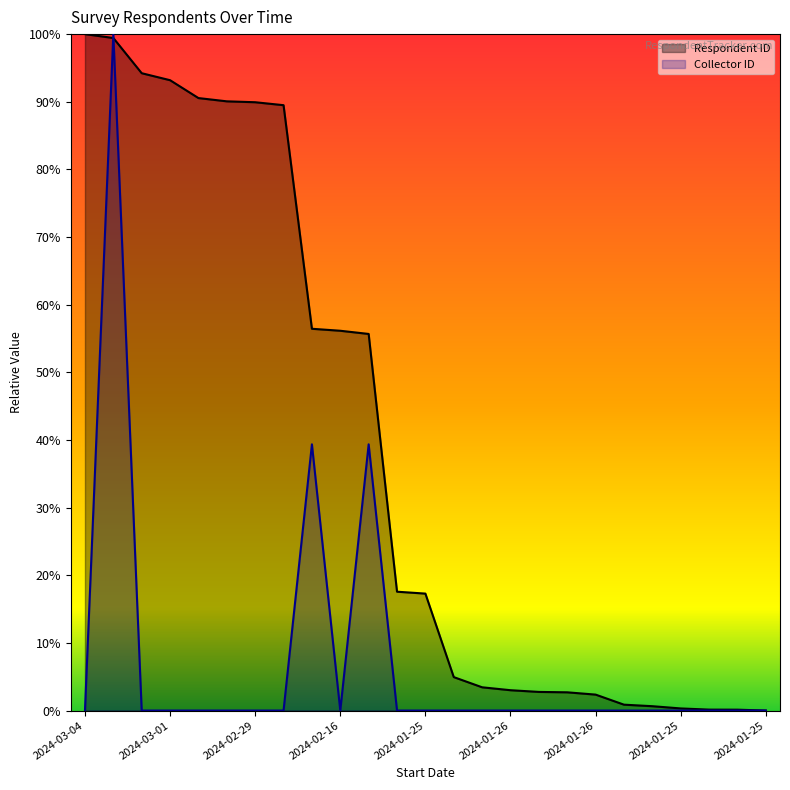

How many distinct data groups are displayed?

2